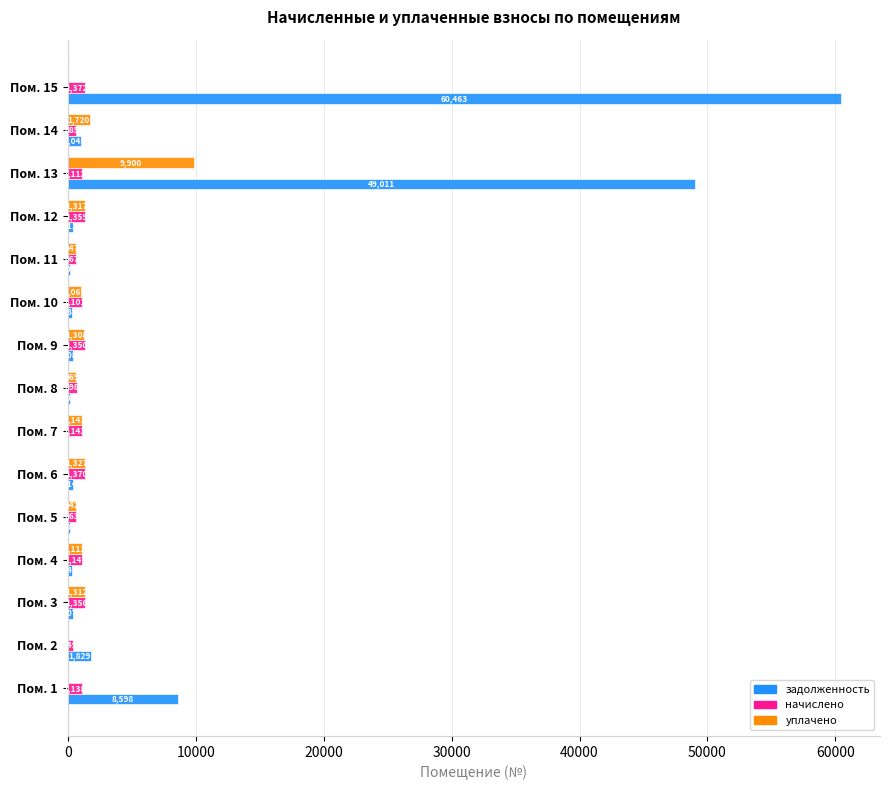

Which category has the highest value across all series?

Пом. 15